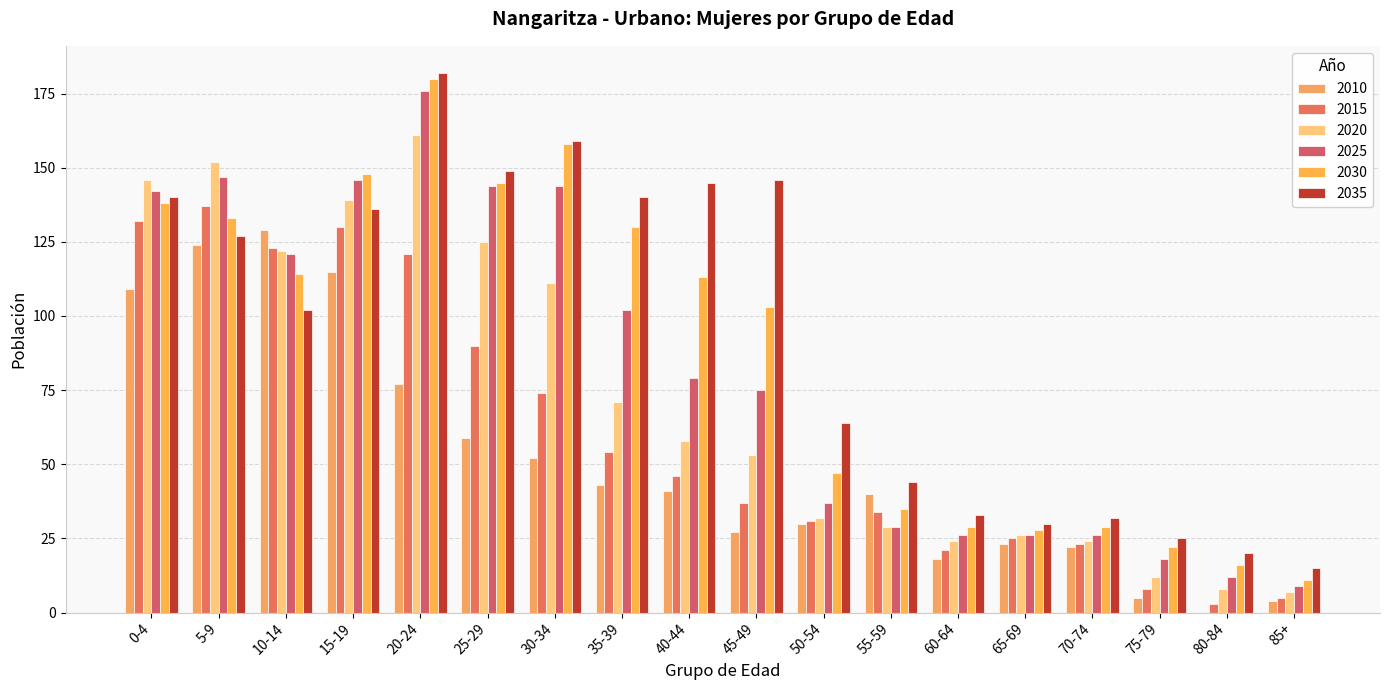

How many positive values does the 2010 series have?

17